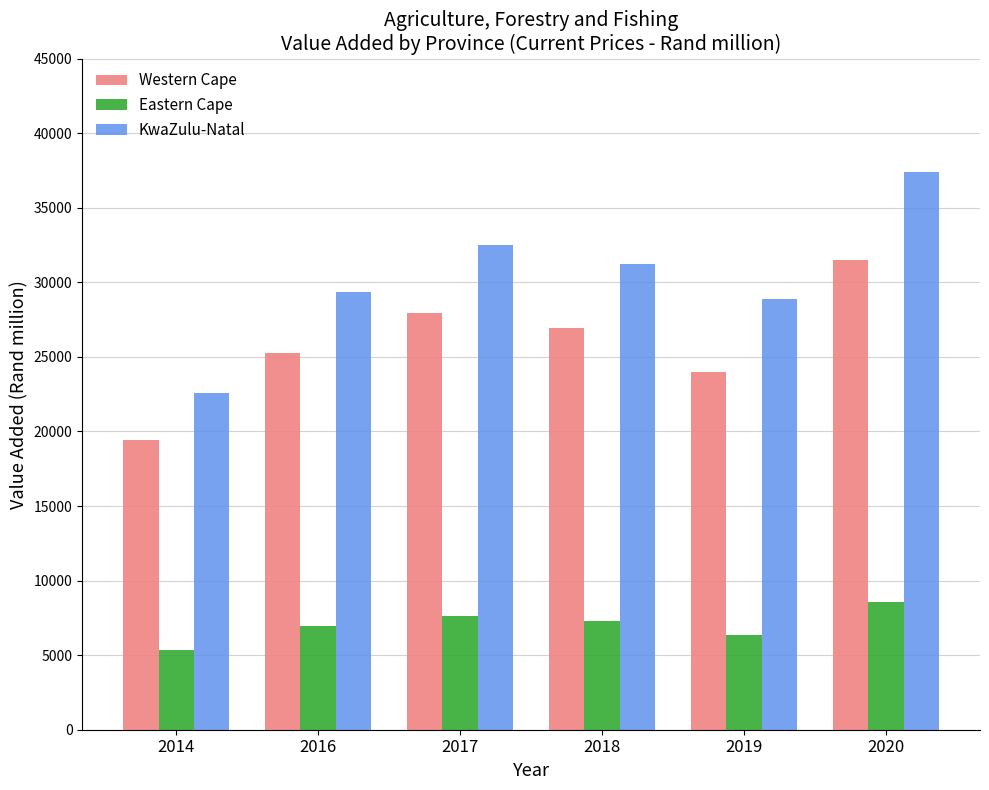

Rank the series at 2017 from lowest to highest value.

Eastern Cape, Western Cape, KwaZulu-Natal